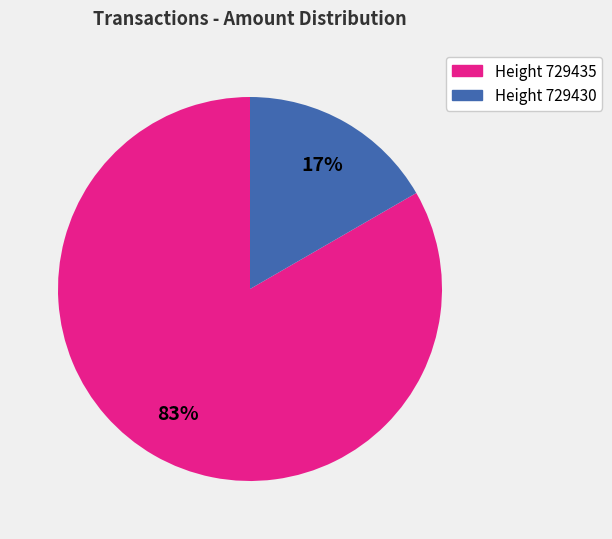

To the nearest percent, what percentage of the pie is Height 729430?

17%